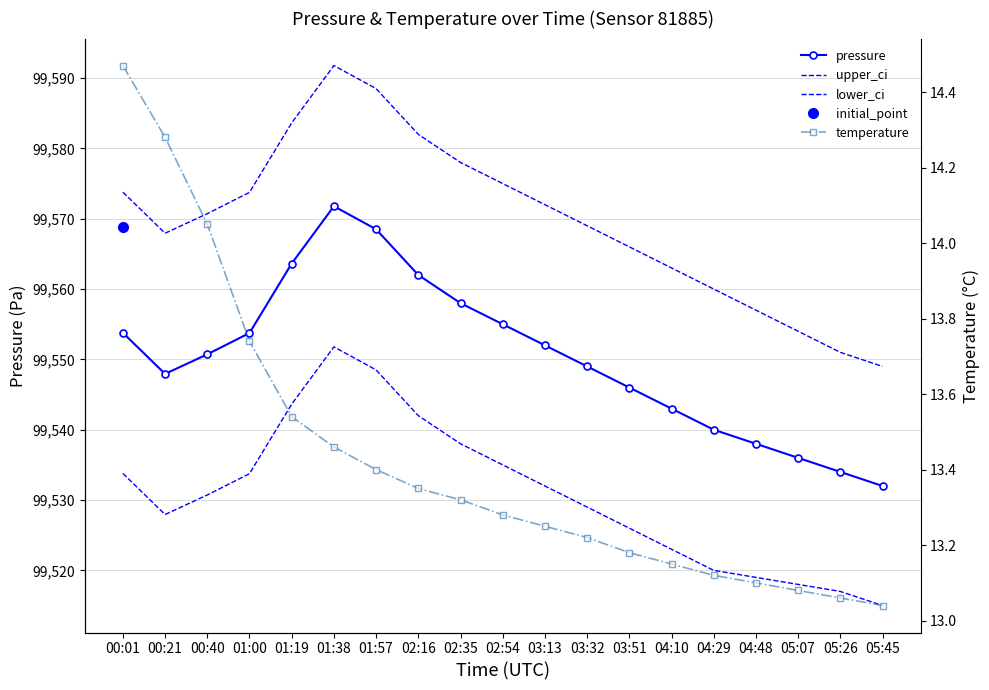

True or false: temperature and upper_ci cross at least once.

False